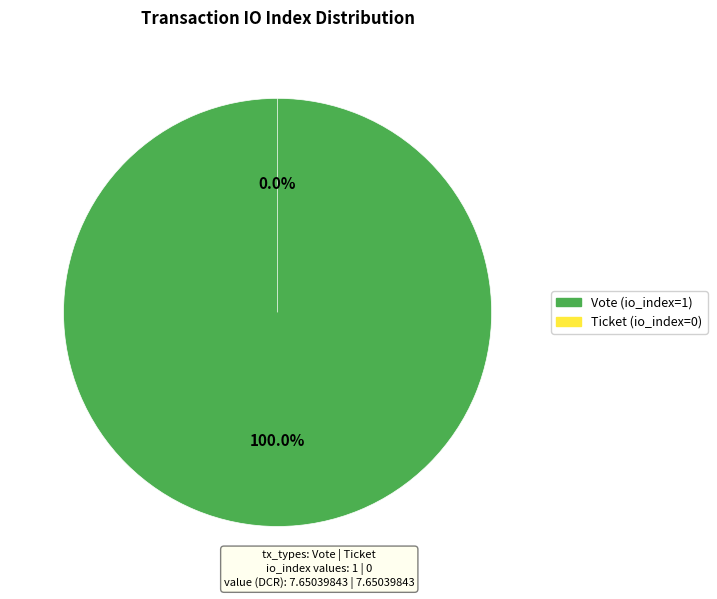

How many slices are in this pie chart?

2